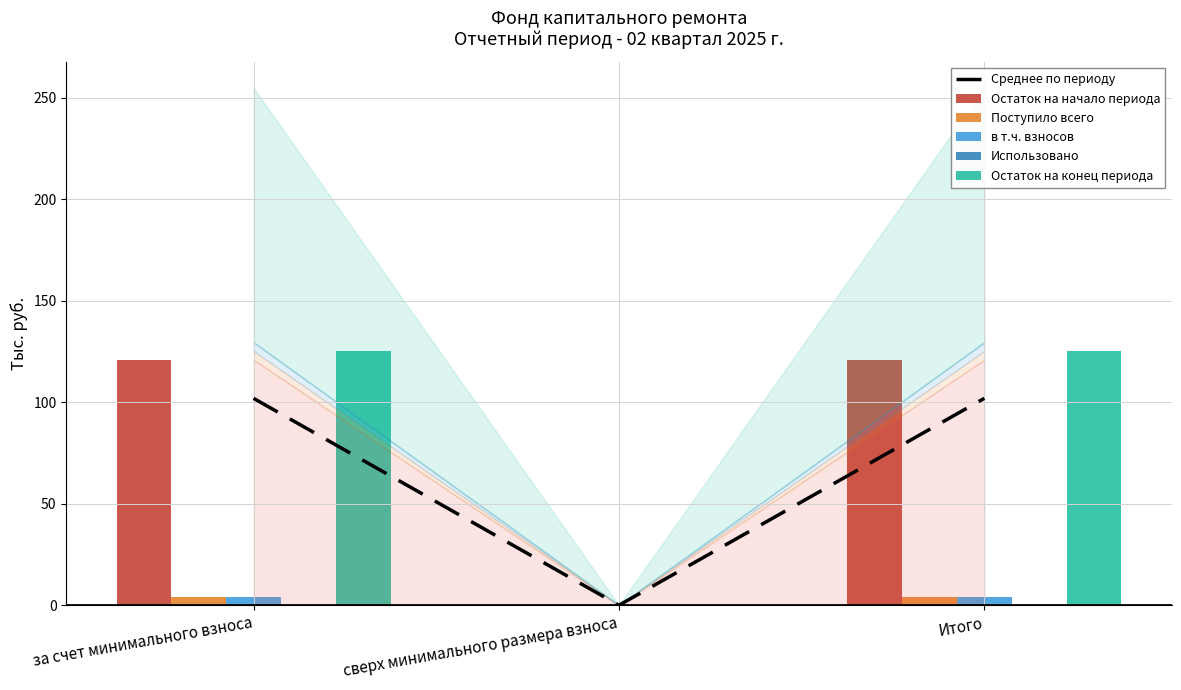

At how many categories does at least one series exceed 111?

2